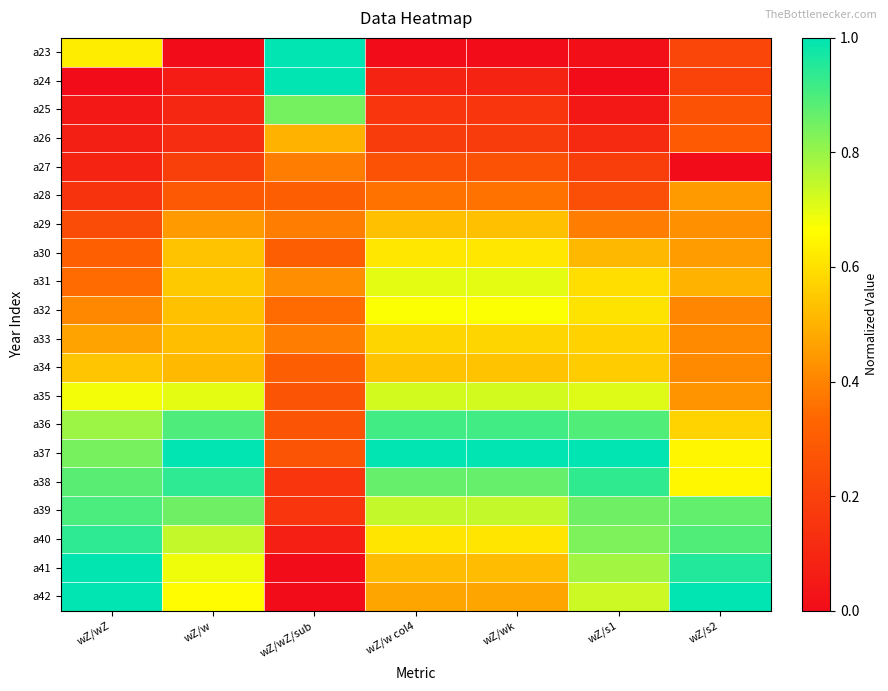

Reading left to right, extract all data points from this chart.

a23: wZ/wZ=0.6	wZ/w=0.0	wZ/wZ/sub=1.0	wZ/w col4=0.0	wZ/wk=0.0	wZ/s1=0.0	wZ/s2=0.2
a24: wZ/wZ=0.0	wZ/w=0.1	wZ/wZ/sub=1.0	wZ/w col4=0.1	wZ/wk=0.1	wZ/s1=0.0	wZ/s2=0.2
a25: wZ/wZ=0.0	wZ/w=0.1	wZ/wZ/sub=0.8	wZ/w col4=0.2	wZ/wk=0.2	wZ/s1=0.0	wZ/s2=0.3
a26: wZ/wZ=0.1	wZ/w=0.1	wZ/wZ/sub=0.5	wZ/w col4=0.2	wZ/wk=0.2	wZ/s1=0.1	wZ/s2=0.3
a27: wZ/wZ=0.1	wZ/w=0.2	wZ/wZ/sub=0.4	wZ/w col4=0.3	wZ/wk=0.3	wZ/s1=0.2	wZ/s2=0.0
a28: wZ/wZ=0.1	wZ/w=0.3	wZ/wZ/sub=0.3	wZ/w col4=0.4	wZ/wk=0.4	wZ/s1=0.2	wZ/s2=0.4
a29: wZ/wZ=0.2	wZ/w=0.4	wZ/wZ/sub=0.4	wZ/w col4=0.5	wZ/wk=0.5	wZ/s1=0.4	wZ/s2=0.4
a30: wZ/wZ=0.3	wZ/w=0.5	wZ/wZ/sub=0.3	wZ/w col4=0.6	wZ/wk=0.6	wZ/s1=0.5	wZ/s2=0.5
a31: wZ/wZ=0.3	wZ/w=0.5	wZ/wZ/sub=0.4	wZ/w col4=0.7	wZ/wk=0.7	wZ/s1=0.6	wZ/s2=0.5
a32: wZ/wZ=0.4	wZ/w=0.5	wZ/wZ/sub=0.3	wZ/w col4=0.7	wZ/wk=0.7	wZ/s1=0.6	wZ/s2=0.4
a33: wZ/wZ=0.5	wZ/w=0.5	wZ/wZ/sub=0.4	wZ/w col4=0.6	wZ/wk=0.6	wZ/s1=0.6	wZ/s2=0.4
a34: wZ/wZ=0.5	wZ/w=0.5	wZ/wZ/sub=0.3	wZ/w col4=0.5	wZ/wk=0.5	wZ/s1=0.6	wZ/s2=0.4
a35: wZ/wZ=0.7	wZ/w=0.7	wZ/wZ/sub=0.3	wZ/w col4=0.7	wZ/wk=0.7	wZ/s1=0.7	wZ/s2=0.4
a36: wZ/wZ=0.8	wZ/w=0.9	wZ/wZ/sub=0.3	wZ/w col4=0.9	wZ/wk=0.9	wZ/s1=0.9	wZ/s2=0.6
a37: wZ/wZ=0.8	wZ/w=1.0	wZ/wZ/sub=0.3	wZ/w col4=1.0	wZ/wk=1.0	wZ/s1=1.0	wZ/s2=0.6
a38: wZ/wZ=0.9	wZ/w=0.9	wZ/wZ/sub=0.2	wZ/w col4=0.9	wZ/wk=0.9	wZ/s1=0.9	wZ/s2=0.7
a39: wZ/wZ=0.9	wZ/w=0.9	wZ/wZ/sub=0.2	wZ/w col4=0.7	wZ/wk=0.7	wZ/s1=0.9	wZ/s2=0.9
a40: wZ/wZ=0.9	wZ/w=0.7	wZ/wZ/sub=0.1	wZ/w col4=0.6	wZ/wk=0.6	wZ/s1=0.8	wZ/s2=0.9
a41: wZ/wZ=1.0	wZ/w=0.7	wZ/wZ/sub=0.0	wZ/w col4=0.5	wZ/wk=0.5	wZ/s1=0.8	wZ/s2=1.0
a42: wZ/wZ=1.0	wZ/w=0.7	wZ/wZ/sub=0.0	wZ/w col4=0.5	wZ/wk=0.5	wZ/s1=0.7	wZ/s2=1.0